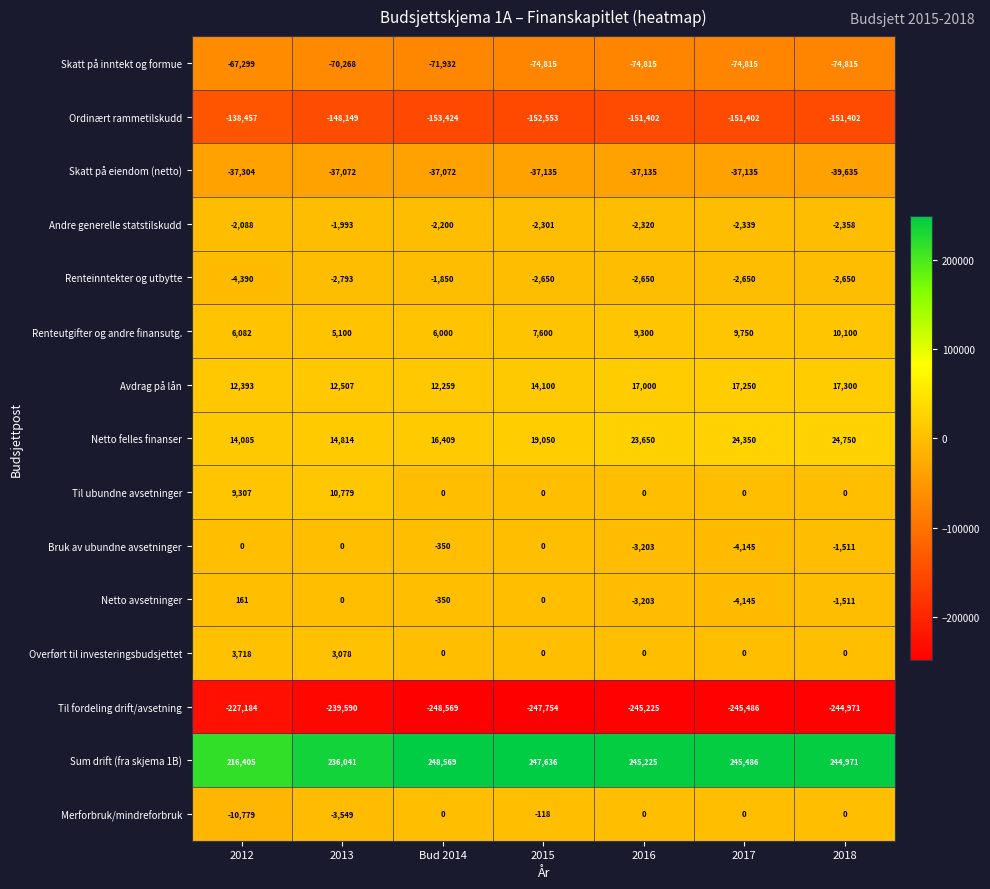

Which category has the lowest value in the Til fordeling drift/avsetning series?

Bud 2014